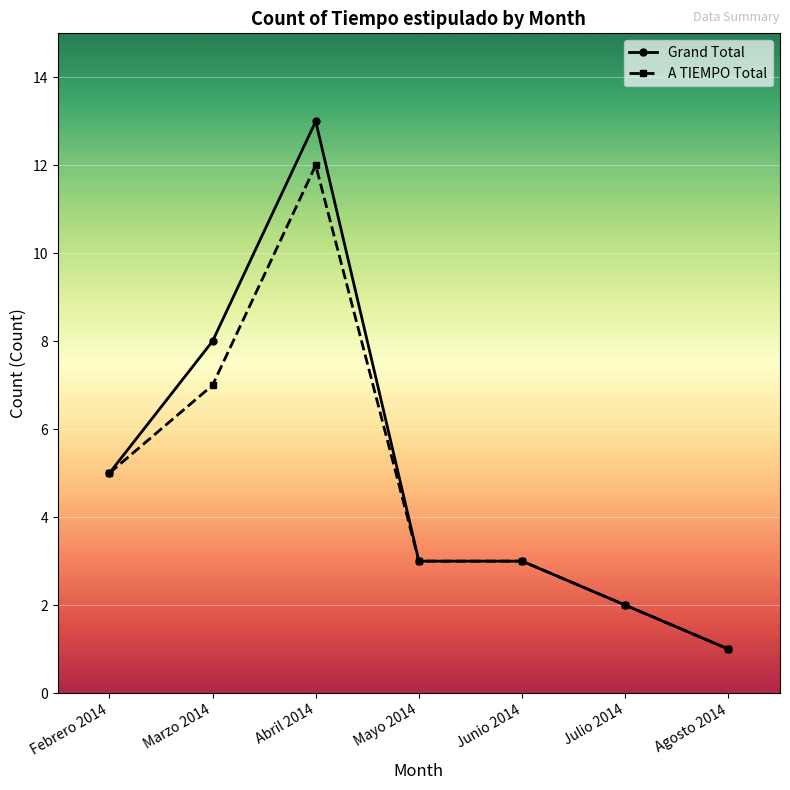

What position from the right is Junio 2014?

3